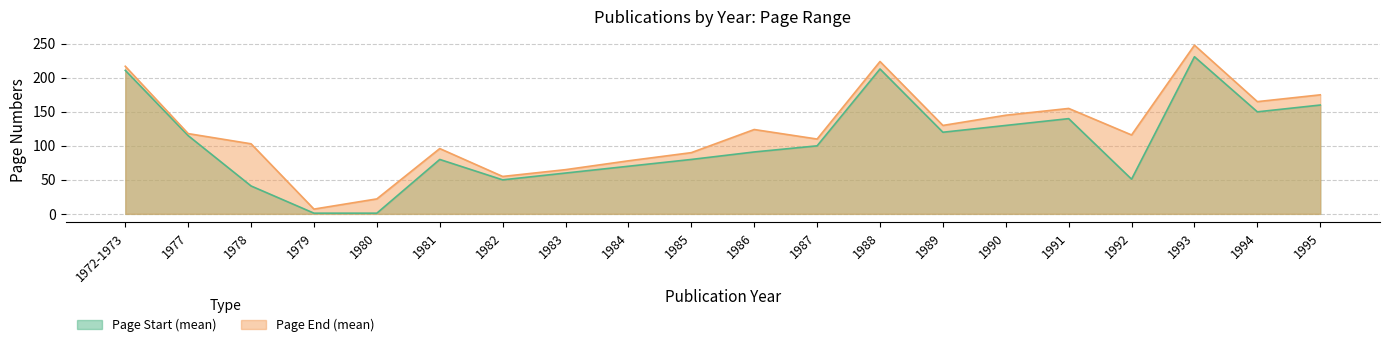

What is the value of the Page Start (mean) point at the 8th from the left?

60